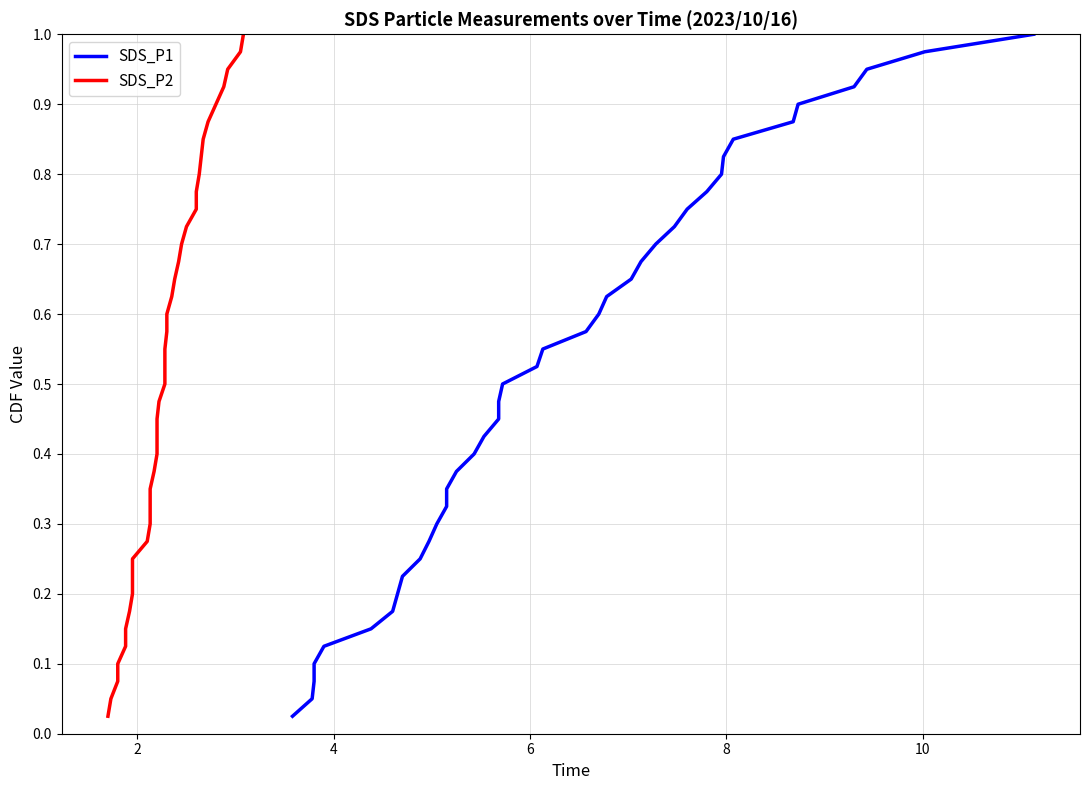

True or false: SDS_P1 and SDS_P2 intersect in this chart.

False